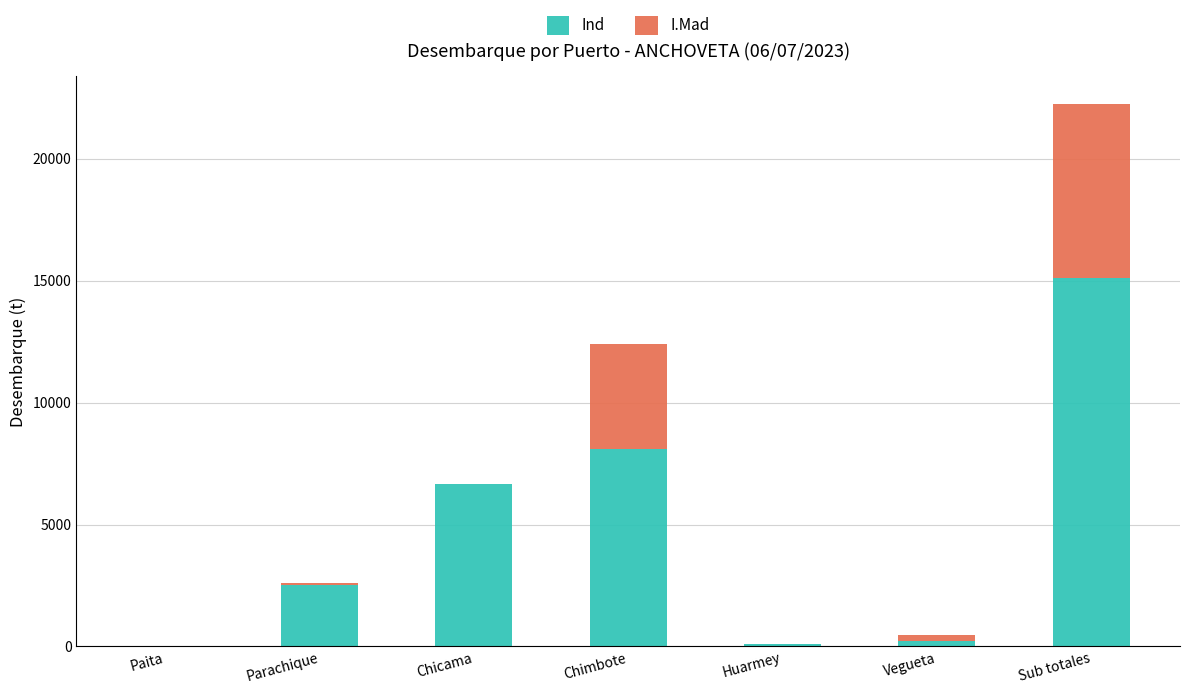

Does the chart contain stacked bars?

Yes